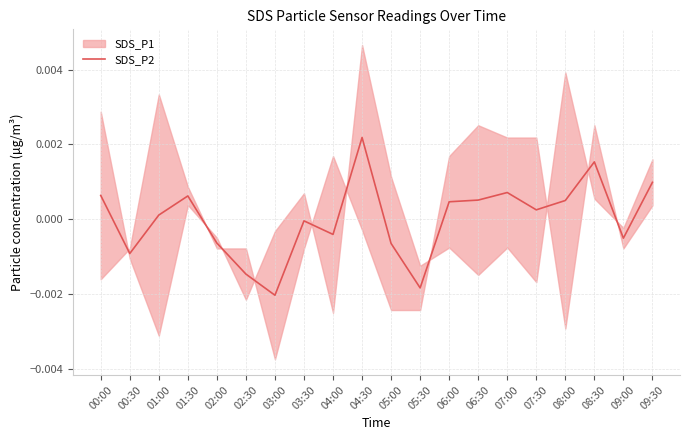

List the labels in order of value, largest first.

04:30, 08:30, 09:30, 07:00, 00:00, 01:30, 06:30, 08:00, 06:00, 07:30, 01:00, 03:30, 04:00, 09:00, 02:00, 05:00, 00:30, 02:30, 05:30, 03:00